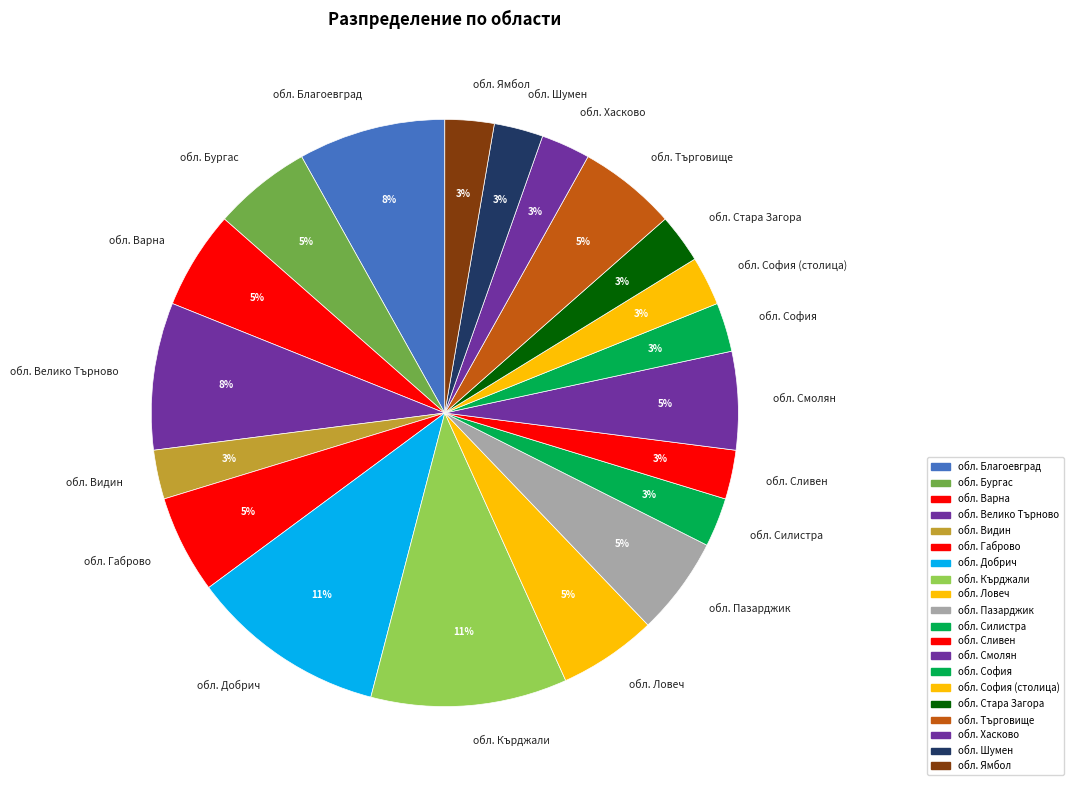

To the nearest percent, what is the difference between the обл. София and обл. Велико Търново slice percentages?

5%